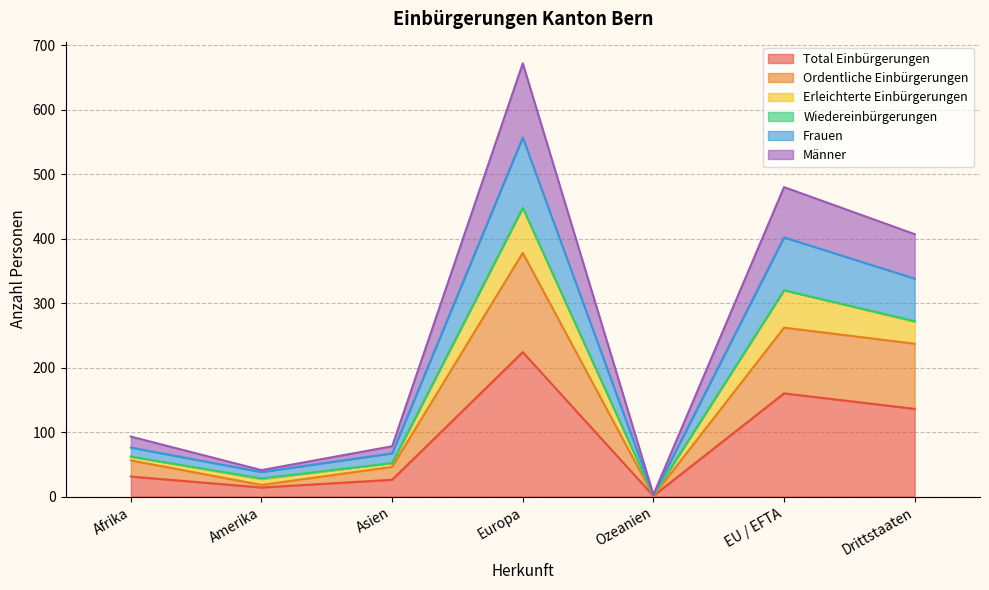

At which label does Erleichterte Einbürgerungen reach its minimum?

Ozeanien